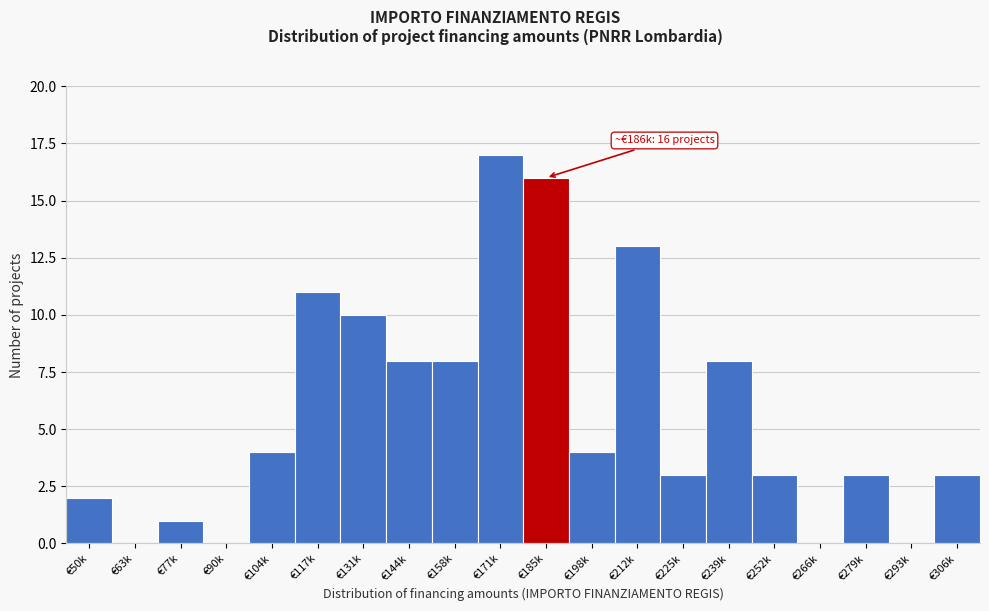

Reading right to left, list all the values displayed in this chart.

€306k=3	€293k=0	€279k=3	€266k=0	€252k=3	€239k=8	€225k=3	€212k=13	€198k=4	€185k=16	€171k=17	€158k=8	€144k=8	€131k=10	€117k=11	€104k=4	€90k=0	€77k=1	€63k=0	€50k=2